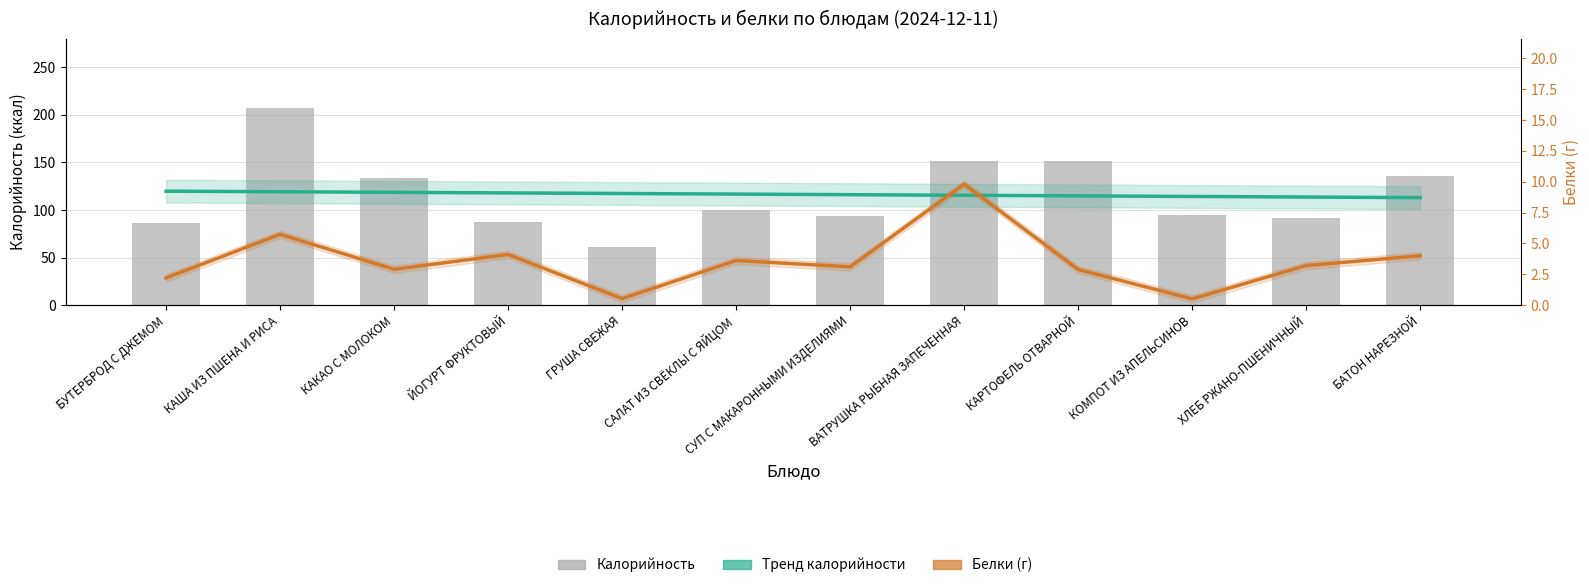

What is the difference between the highest and lowest values at КАША ИЗ ПШЕНА И РИСА?

201.5